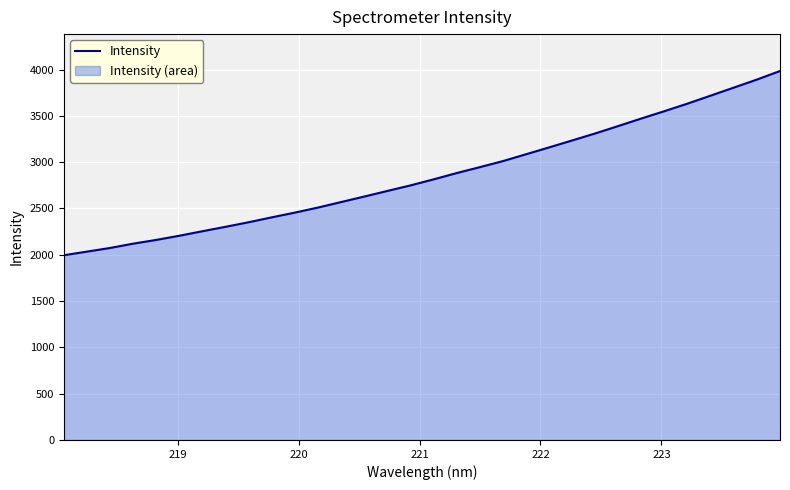

What is the difference between the maximum and minimum values?

1989.7